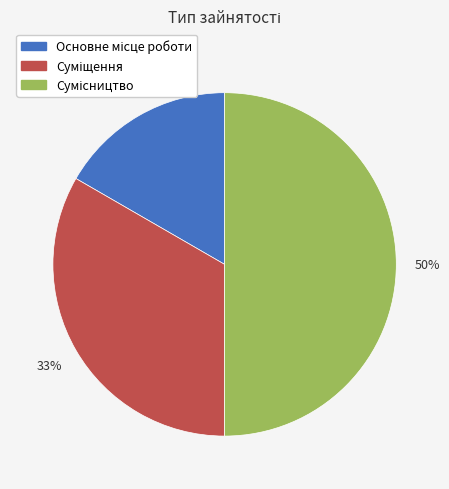

To the nearest percent, what is the difference between the largest and smallest slice percentages?

33%